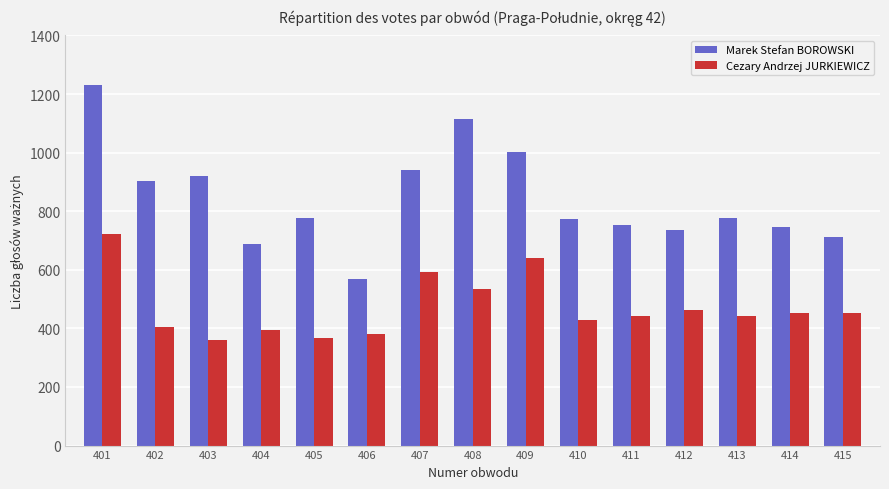

Is the value of Marek Stefan BOROWSKI at 413 greater than the value of Cezary Andrzej JURKIEWICZ at 407?

Yes